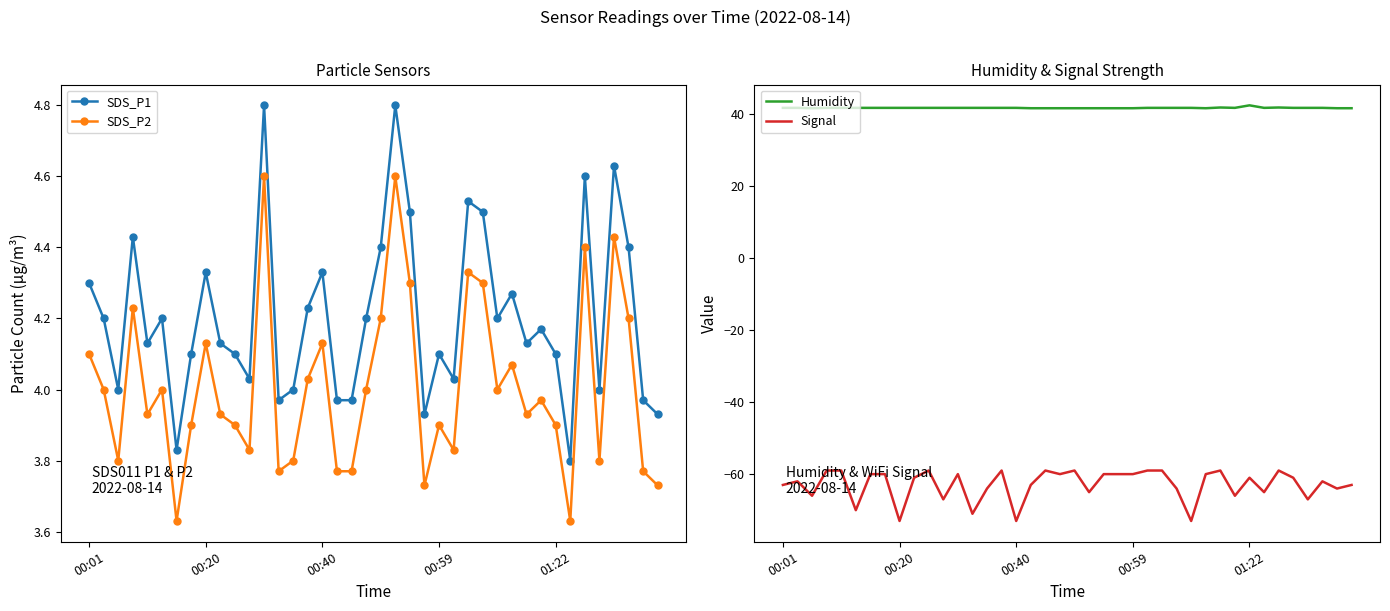

True or false: SDS_P2 has more than 2 interior local peaks.

True